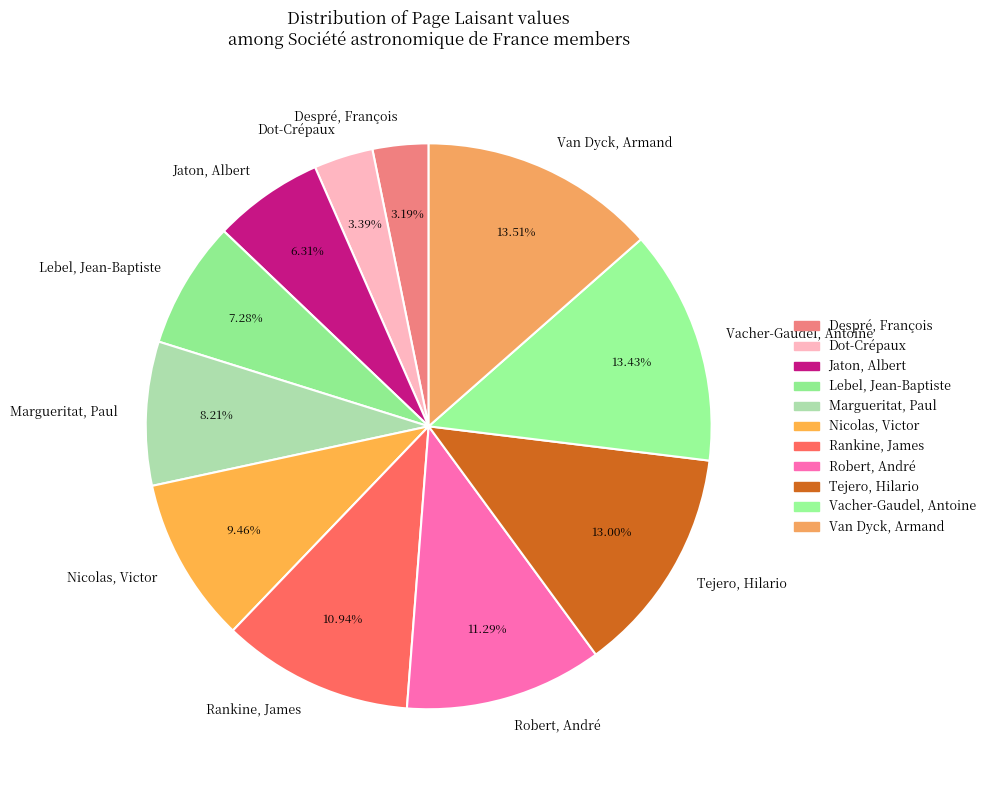

Is it true that Van Dyck, Armand is 14% of the pie?

True